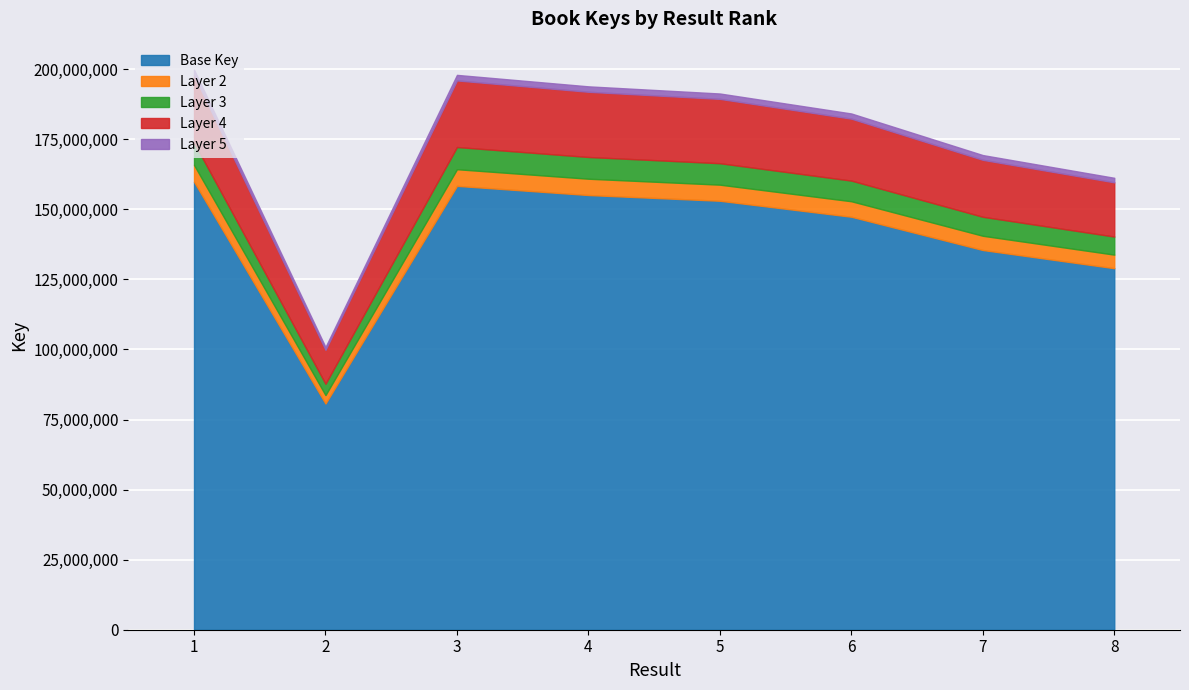

At which category does the data reach its first local peak?

3